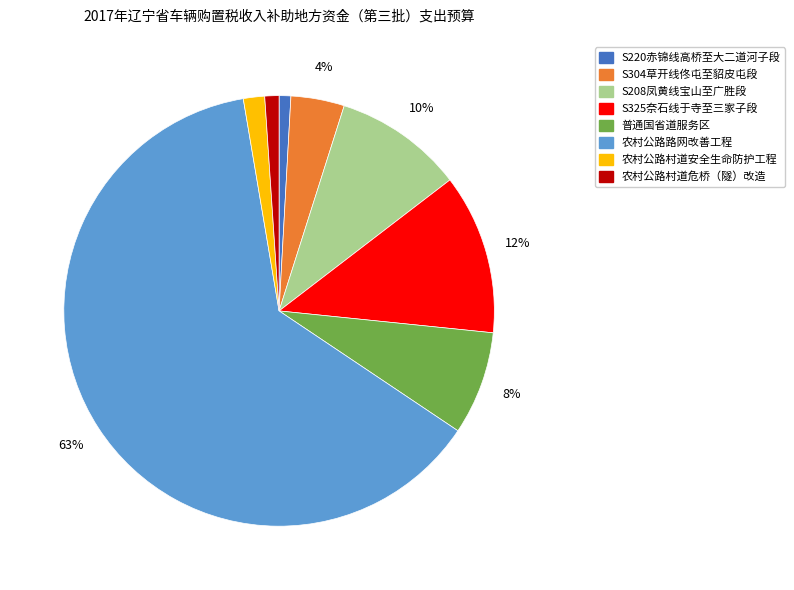

What percentage is the S325奈石线于寺至三家子段 slice, to the nearest percent?

12%